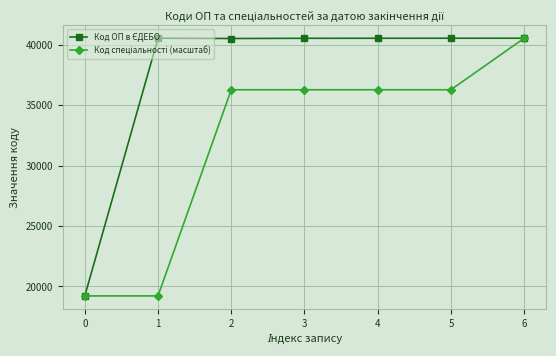

At how many categories does at least one series exceed 25764?

6